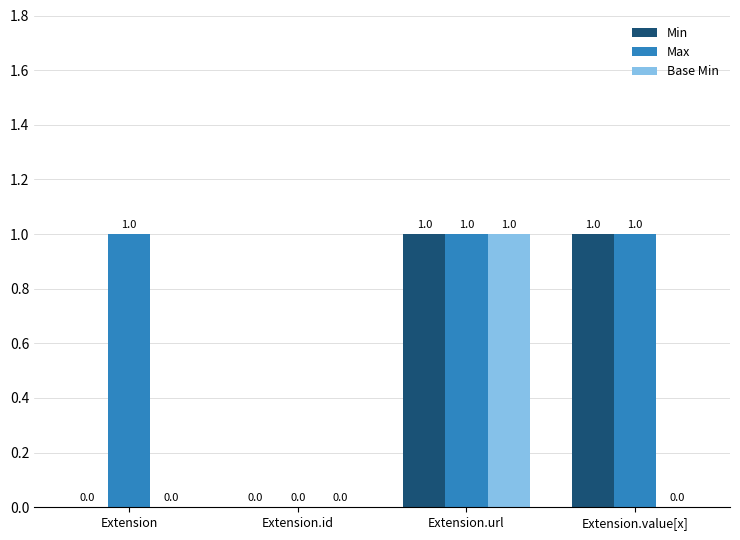

The Base Min series shows 0 at Extension.id. True or false?

True